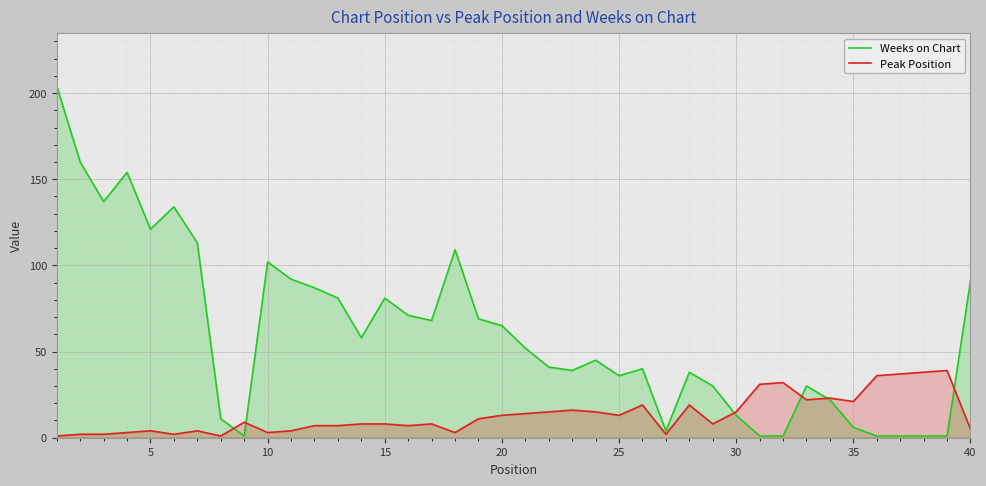

At how many categories does at least one series exceed 198?

1